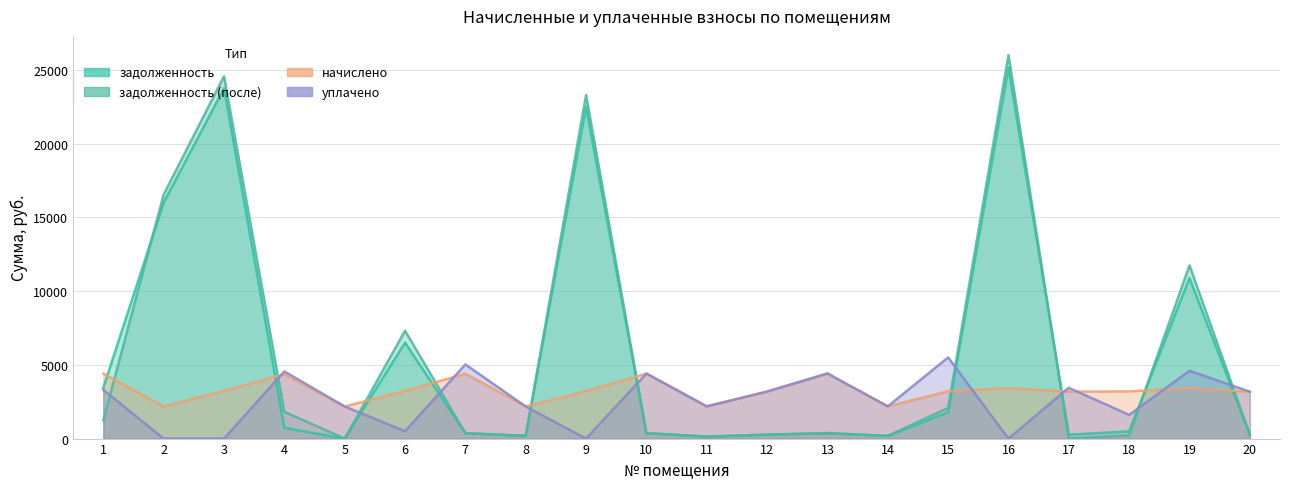

List the series in order of their peak value, lowest first.

начислено, уплачено, задолженность, задолженность (после)